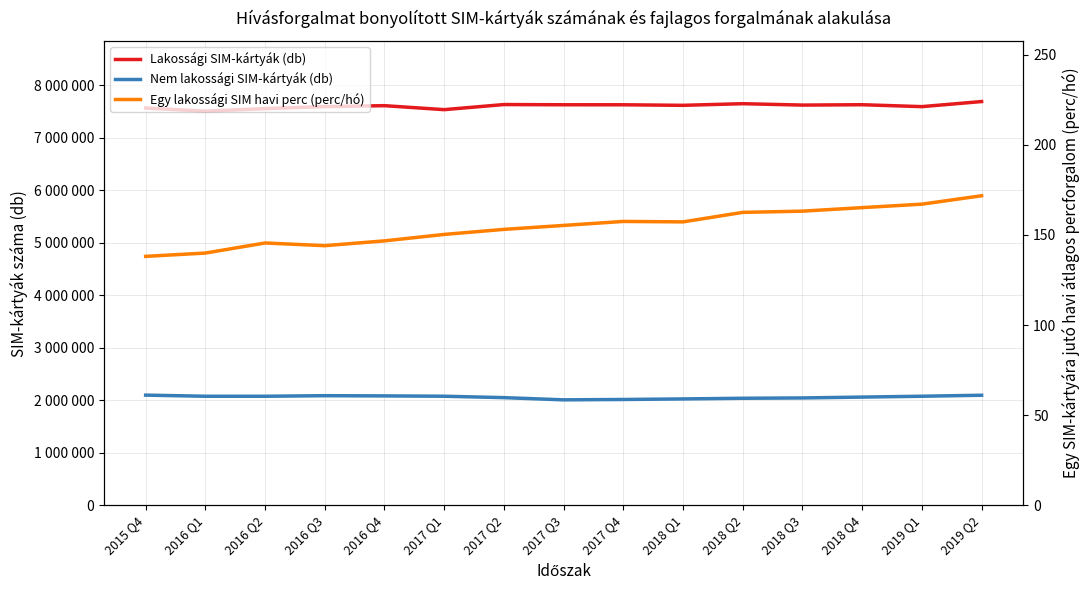

What is the approximate value of Lakossági SIM-kártyák (db) at 2018 Q2?

7650410.0